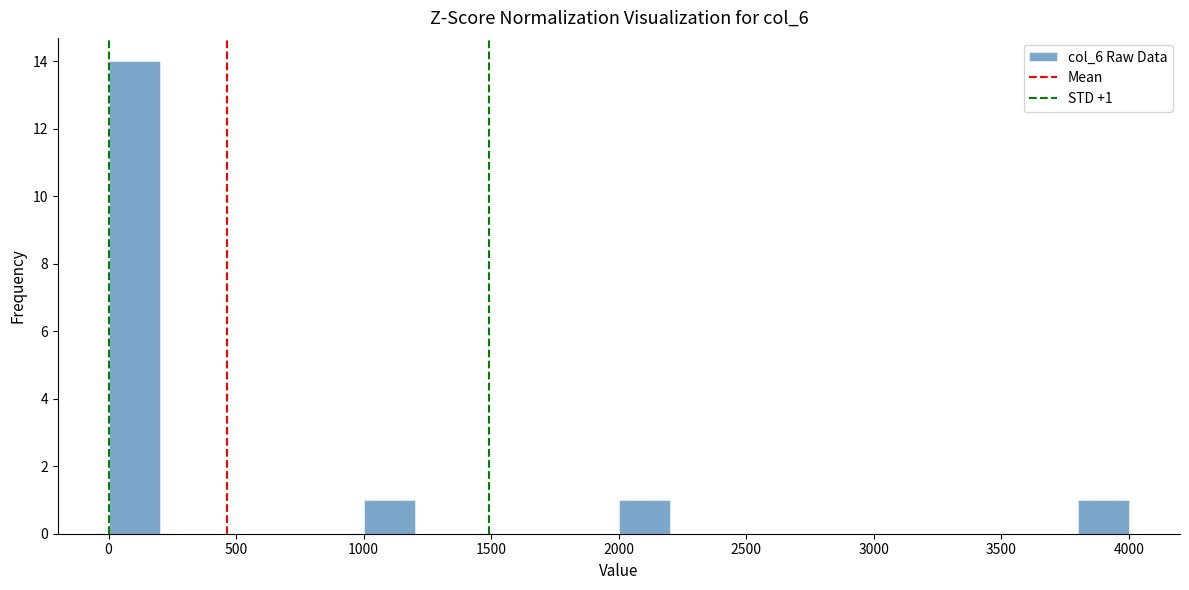

Read against the x-axis, roughly where is the centre of the tallest bar?

100